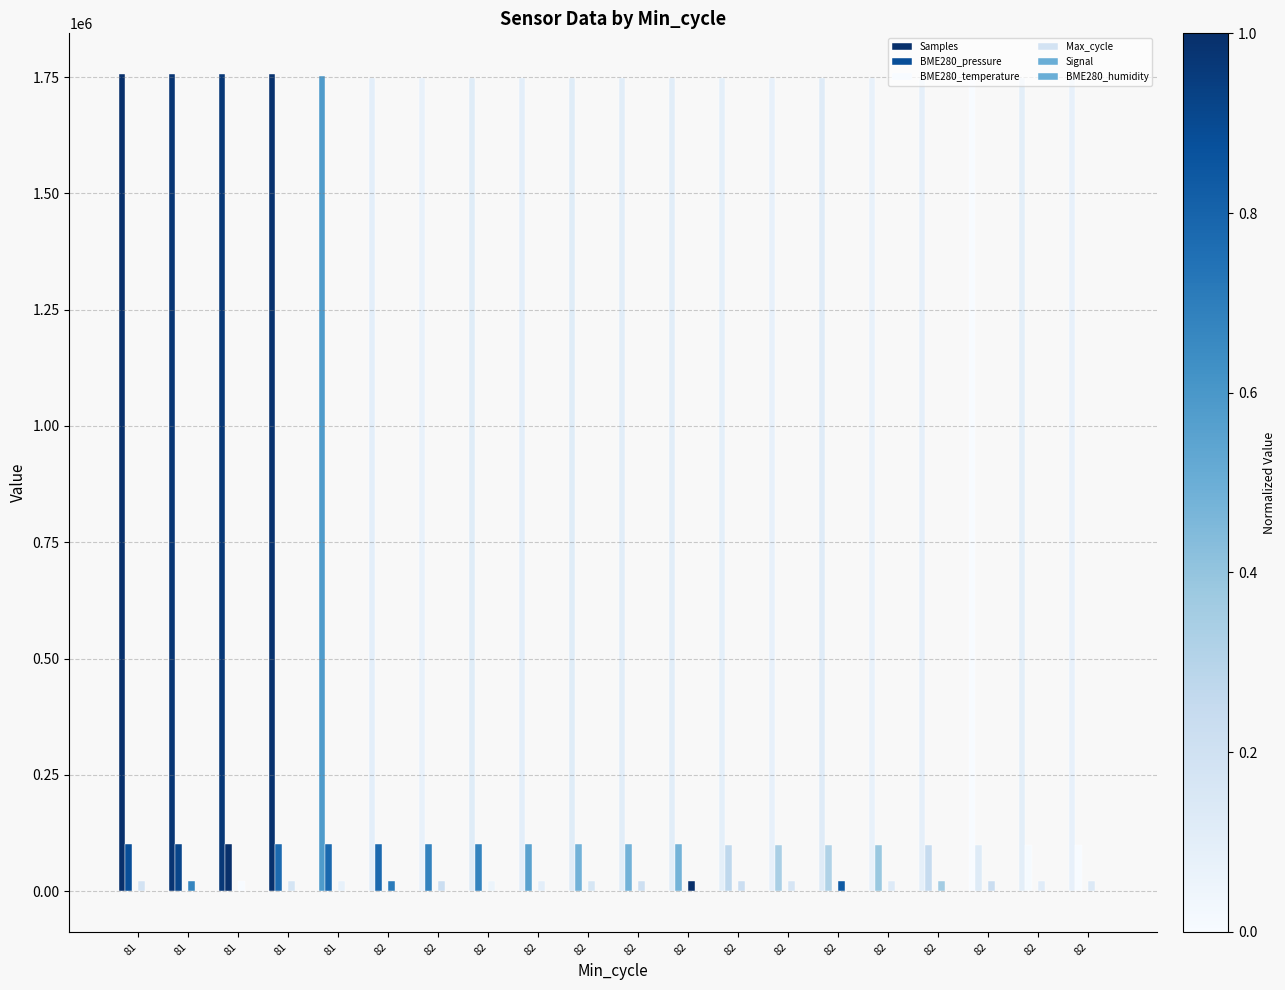

Where does the Signal series first go above -68?

81